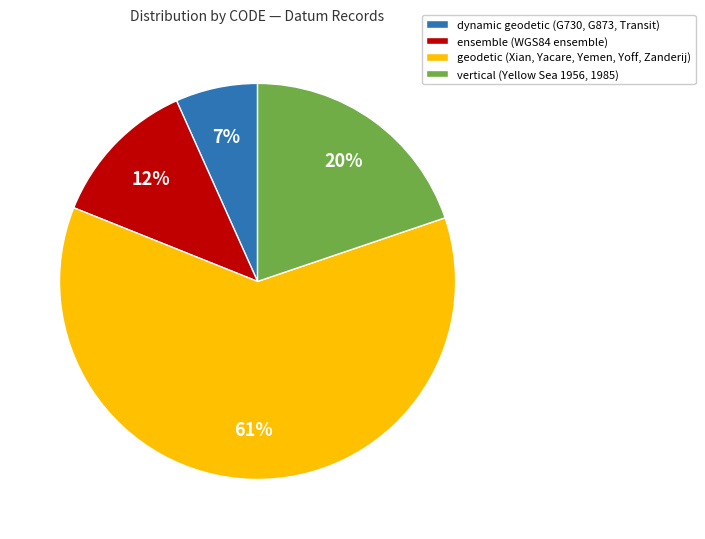

What is the smallest slice in the pie chart?

dynamic geodetic (G730, G873, Transit)